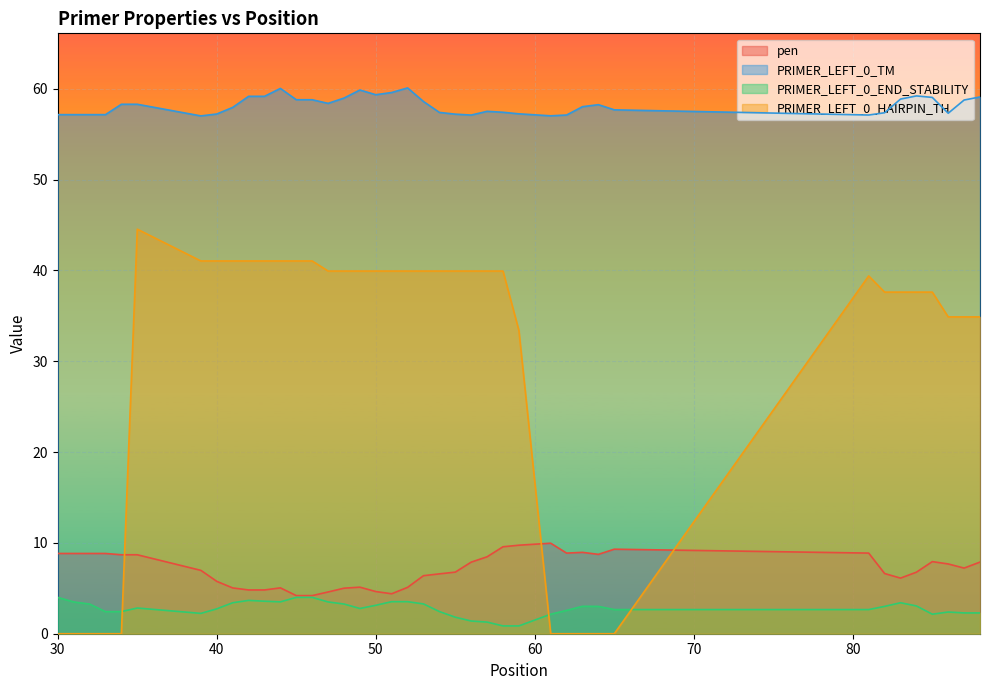

How many data points in PRIMER_LEFT_0_HAIRPIN_TH are above 39?

22